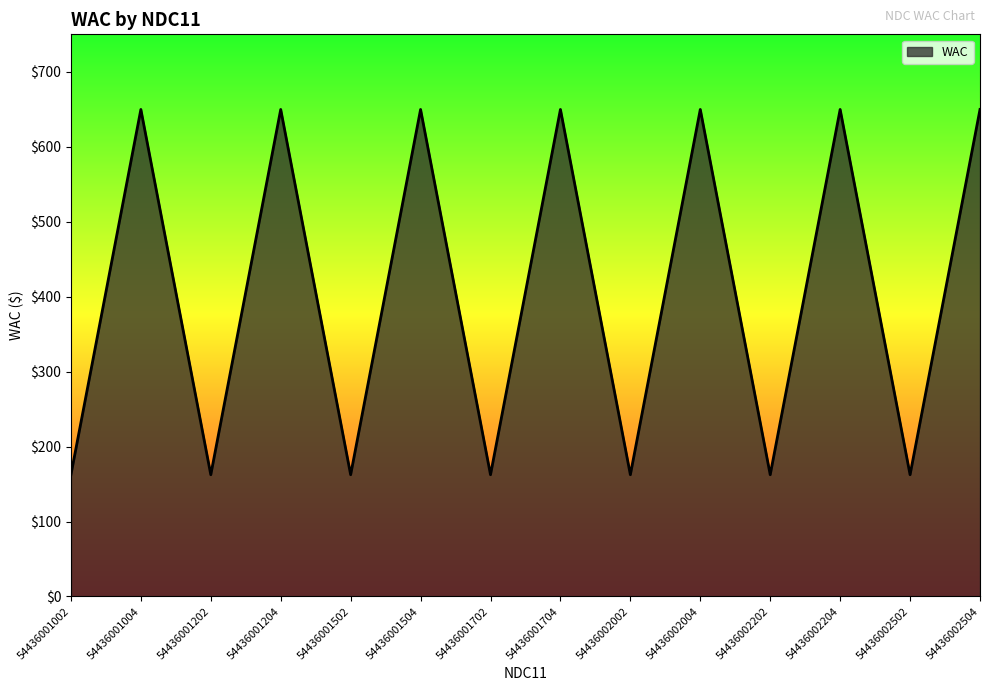

Approximately how many times larger is the value at 54436002004 compared to 54436001002?

4.0